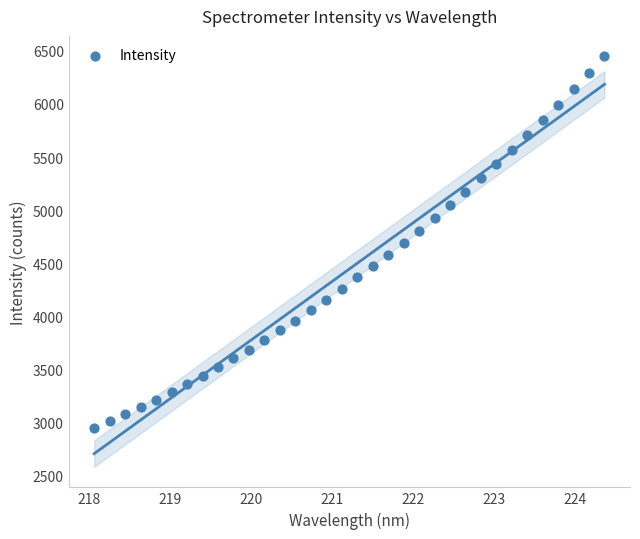

What is the range of Y values (max minus min)?

3495.6